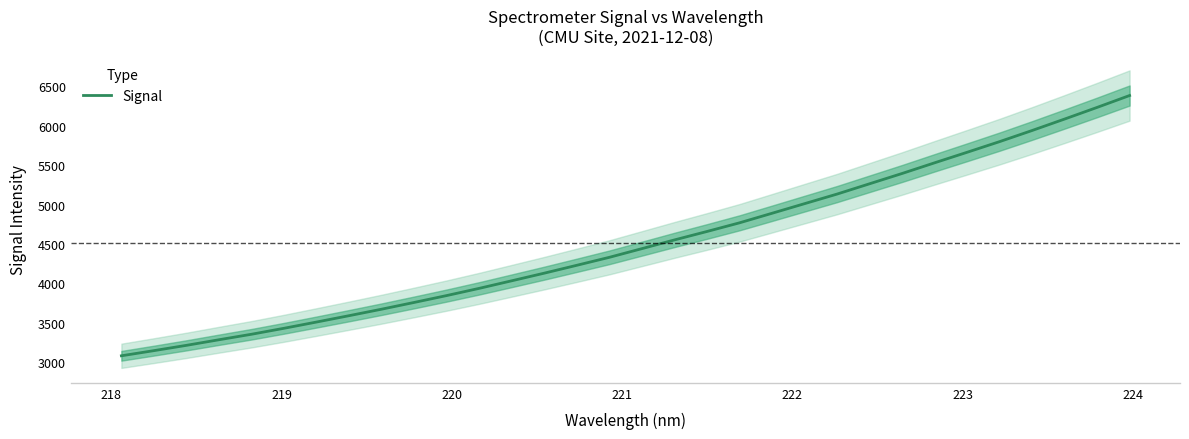

Count the number of data series in this chart.

1